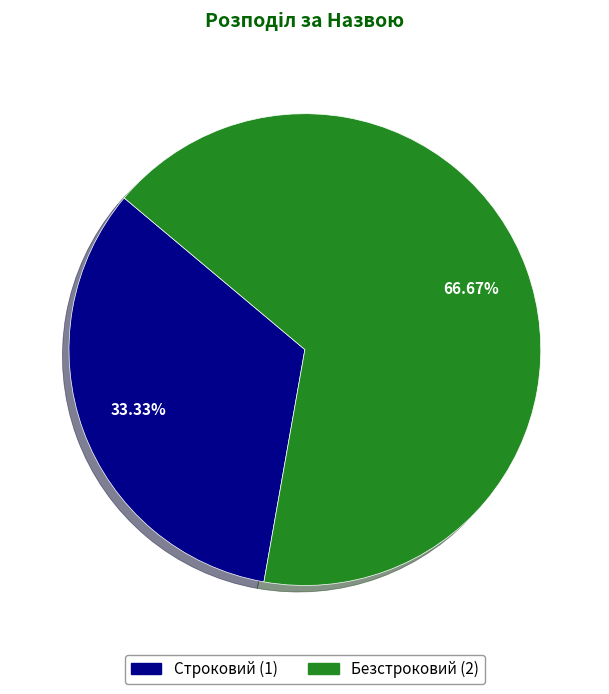

What percentage is the Строковий slice, to the nearest percent?

33%